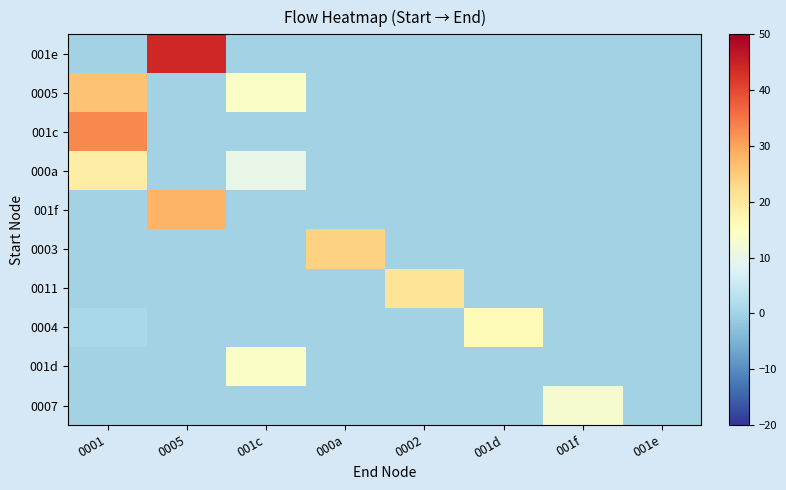

At how many categories does at least one series exceed 43?

1